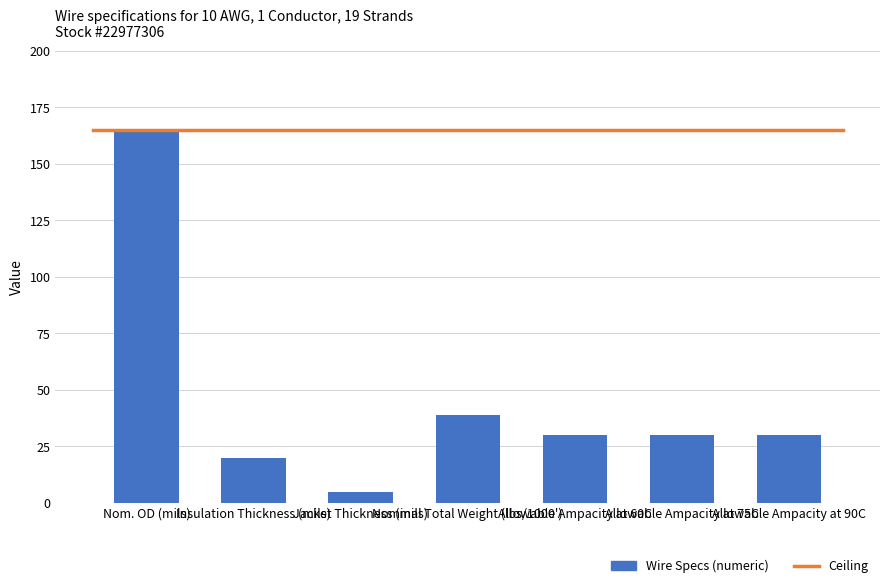

The value at Allowable Ampacity at 75C is 43. True or false?

False